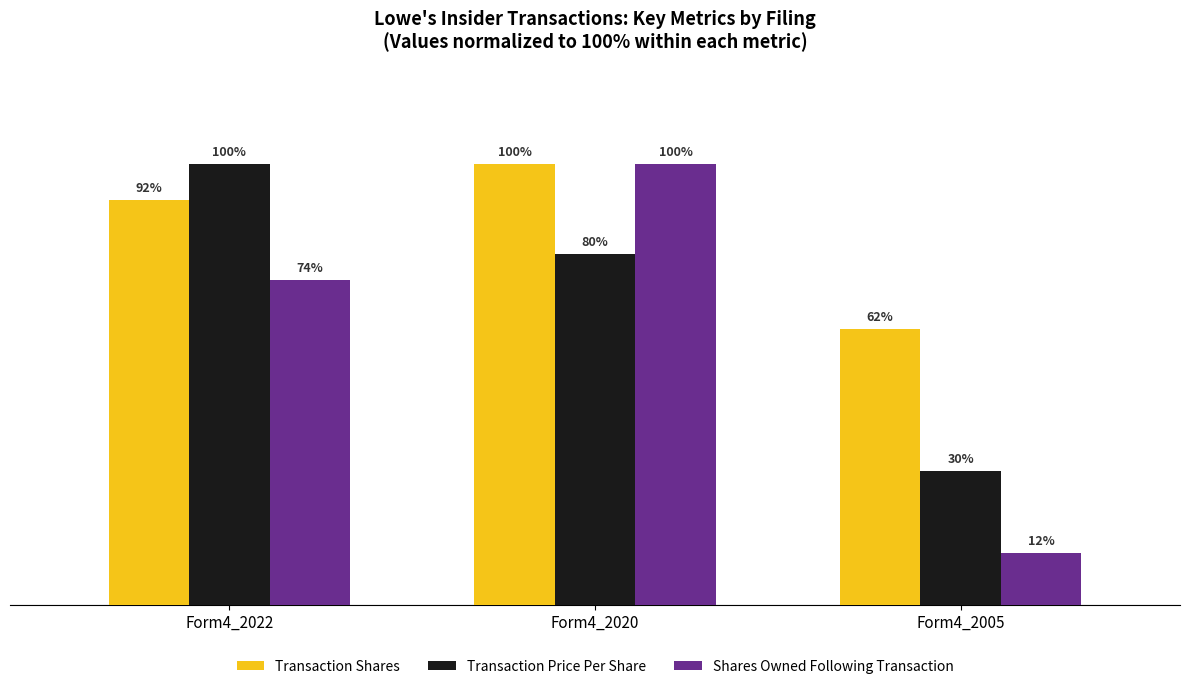

The Shares Owned Following Transaction series shows 135.6 at Form4_2020. True or false?

False